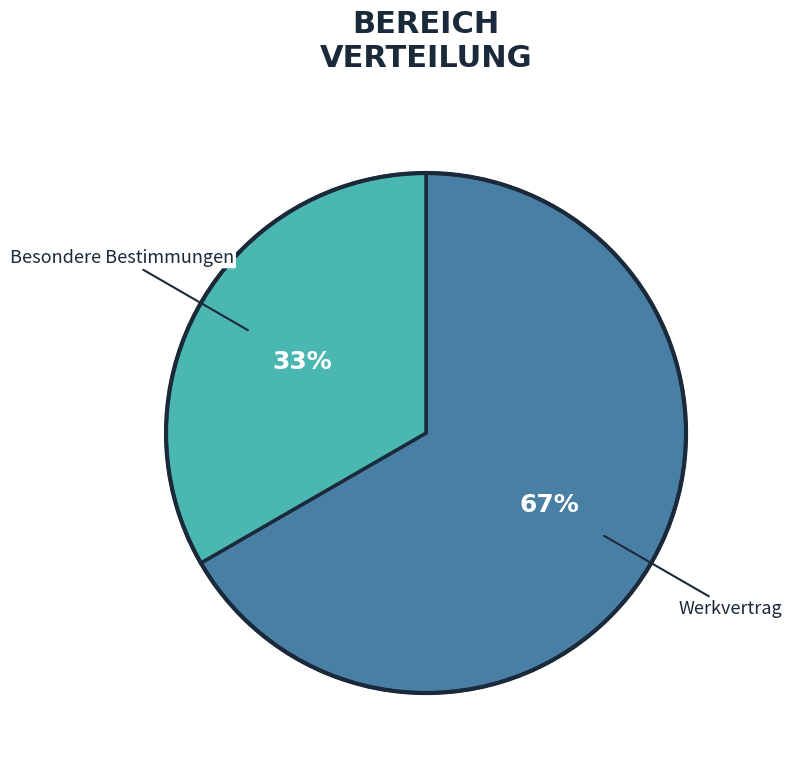

To the nearest percent, what is the average slice percentage?

50%